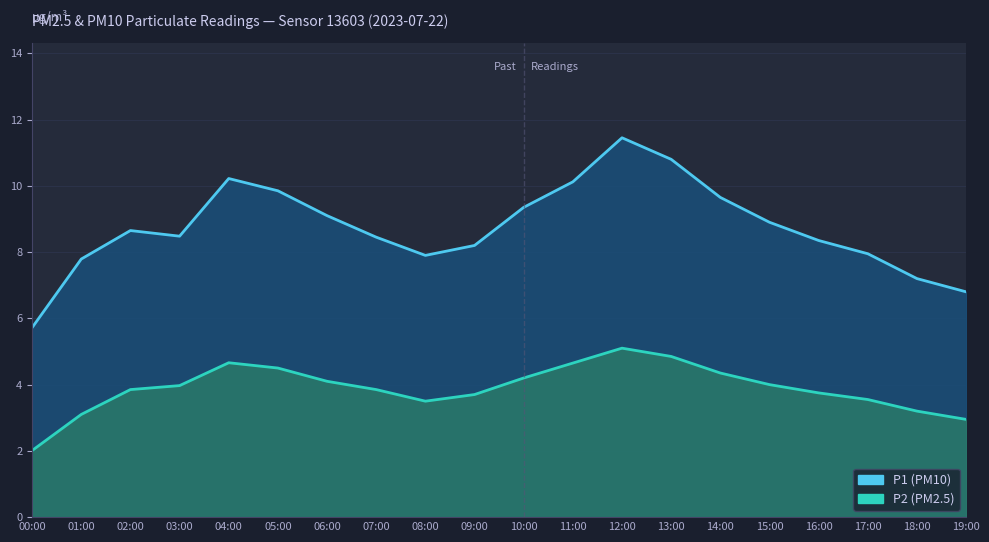

The P1 series shows 3.9 at 18:00. True or false?

False